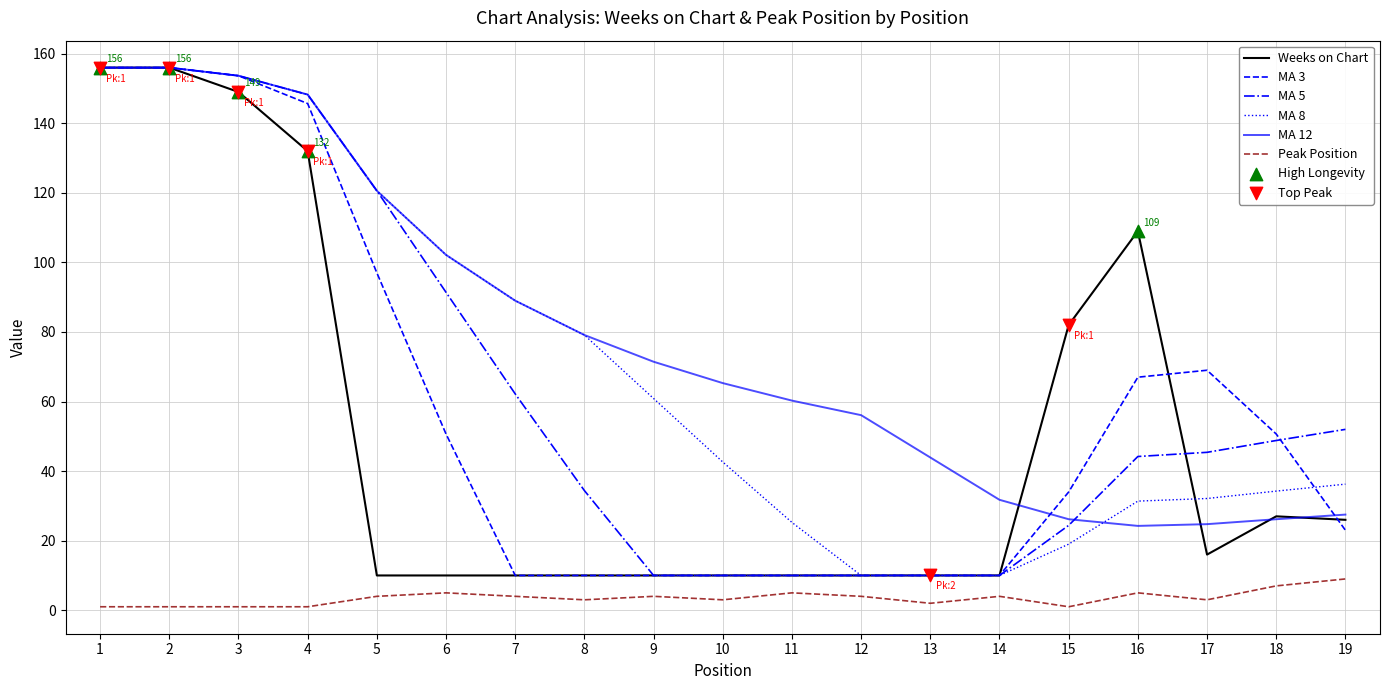

Which series has the largest total across all categories?

MA 12